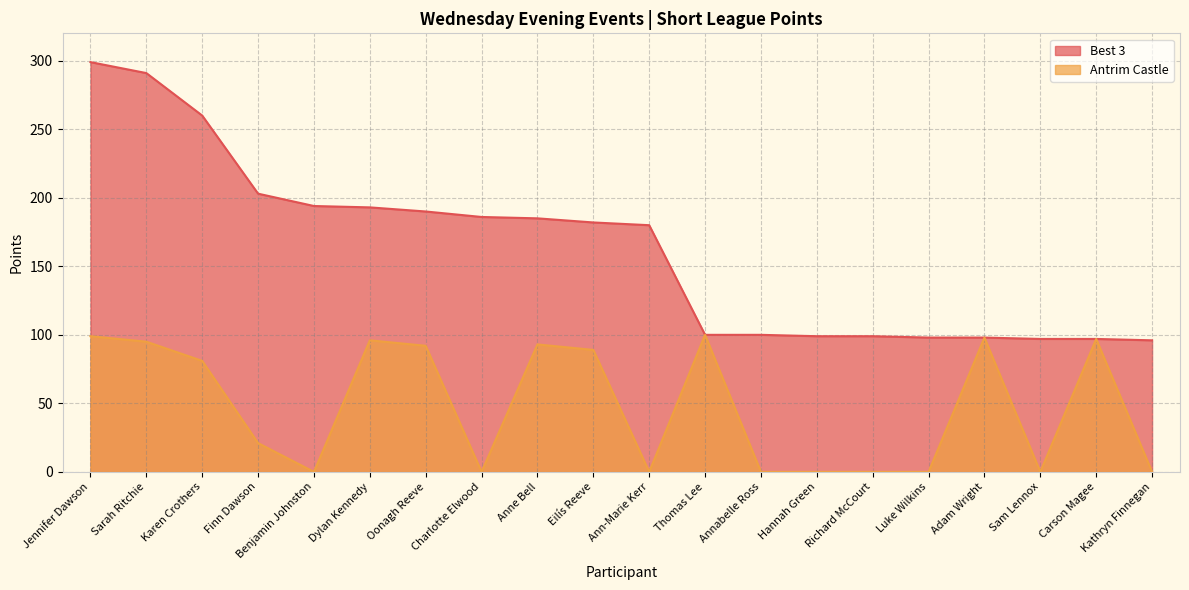

What is the spread (max minus min) of values at Annabelle Ross?

100